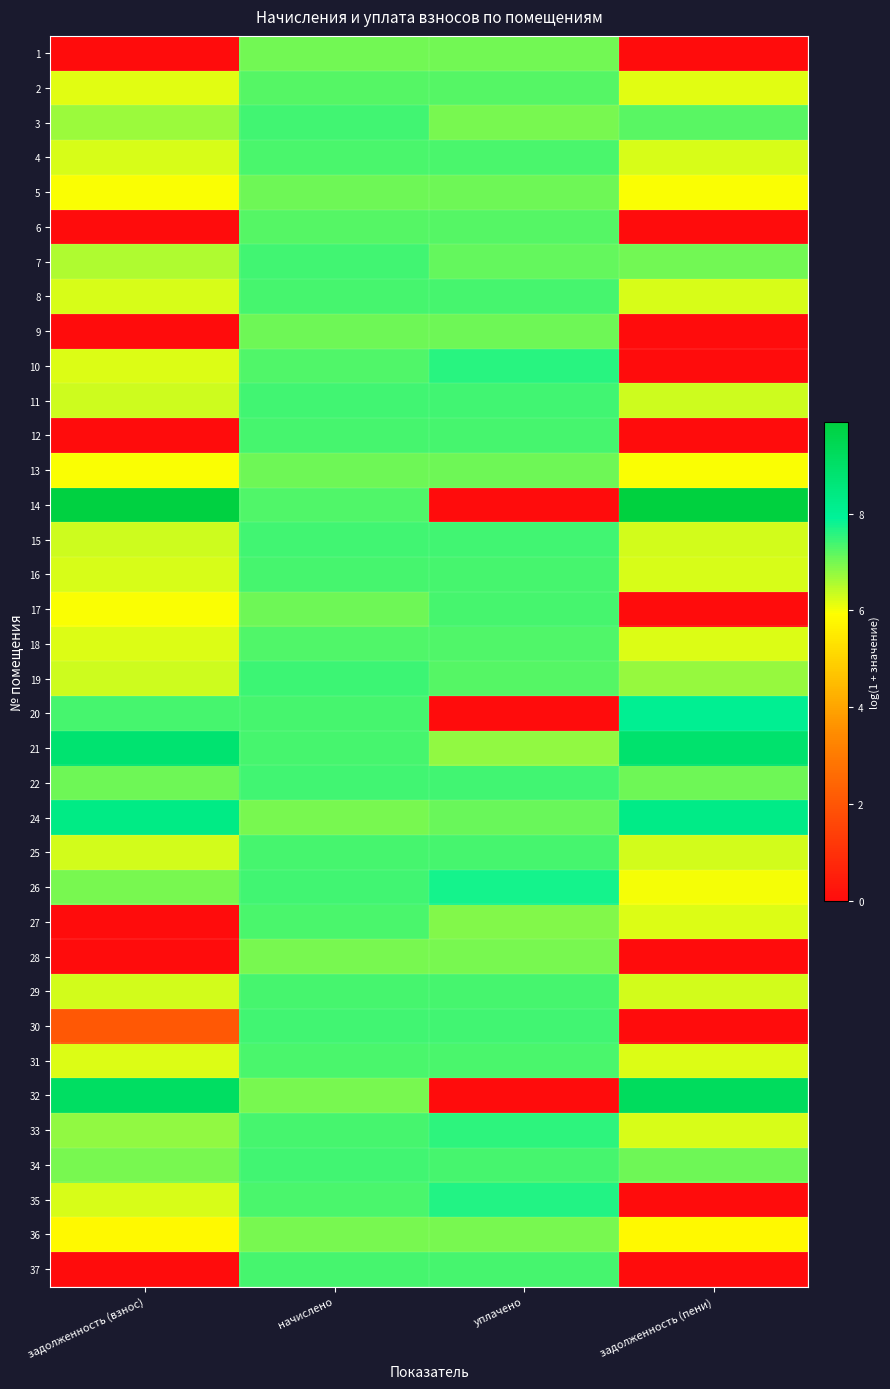

List the series in order of their peak value, lowest first.

36, 28, 1, 13, 5, 9, 2, 6, 18, 27, 31, 4, 8, 17, 16, 12, 37, 29, 25, 30, 3, 22, 15, 11, 34, 7, 19, 33, 10, 35, 26, 20, 24, 21, 32, 14